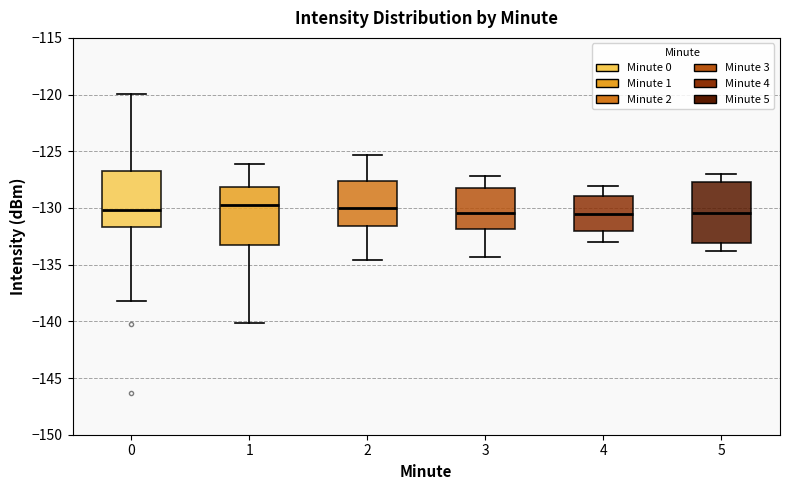

Reading left to right, read every box against the y-axis: the position of its median line, the range the box covers, and the ends of its whiskers. The values are not printed on the chart, so give them approximately, as read against the axis.

0: median -130.0, box -131.5 to -127.0, whiskers -138.0 to -120.0
1: median -129.5, box -133.0 to -128.0, whiskers -140.0 to -126.0
2: median -130.0, box -131.5 to -127.5, whiskers -134.5 to -125.5
3: median -130.5, box -132.0 to -128.0, whiskers -134.5 to -127.0
4: median -130.5, box -132.0 to -129.0, whiskers -133.0 to -128.0
5: median -130.5, box -133.0 to -127.5, whiskers -134.0 to -127.0